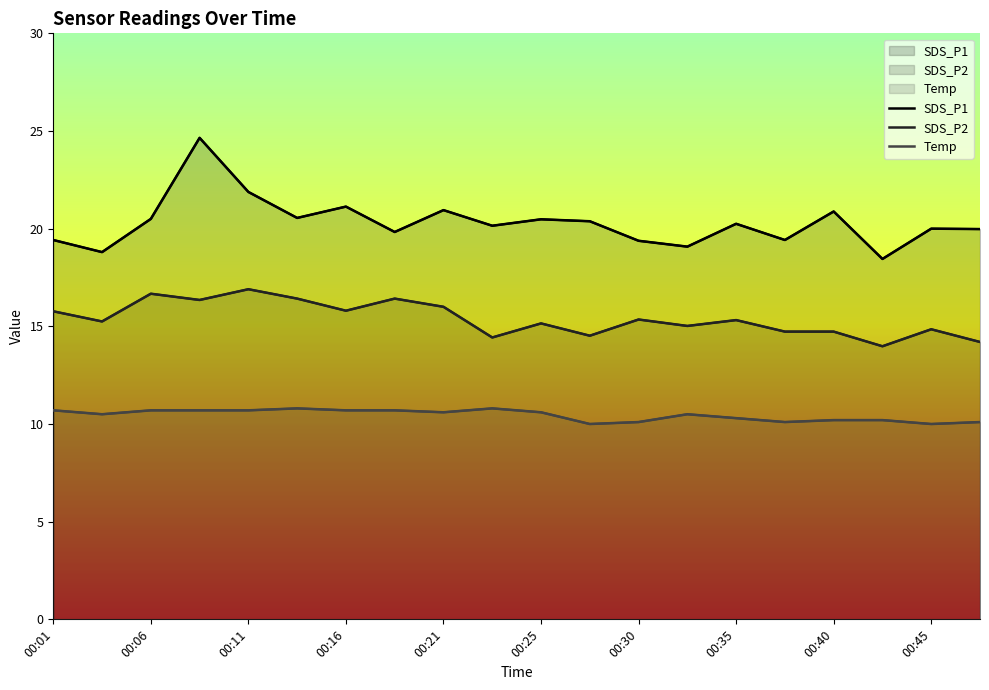

At which label is SDS_P1 closest to 21?

00:21